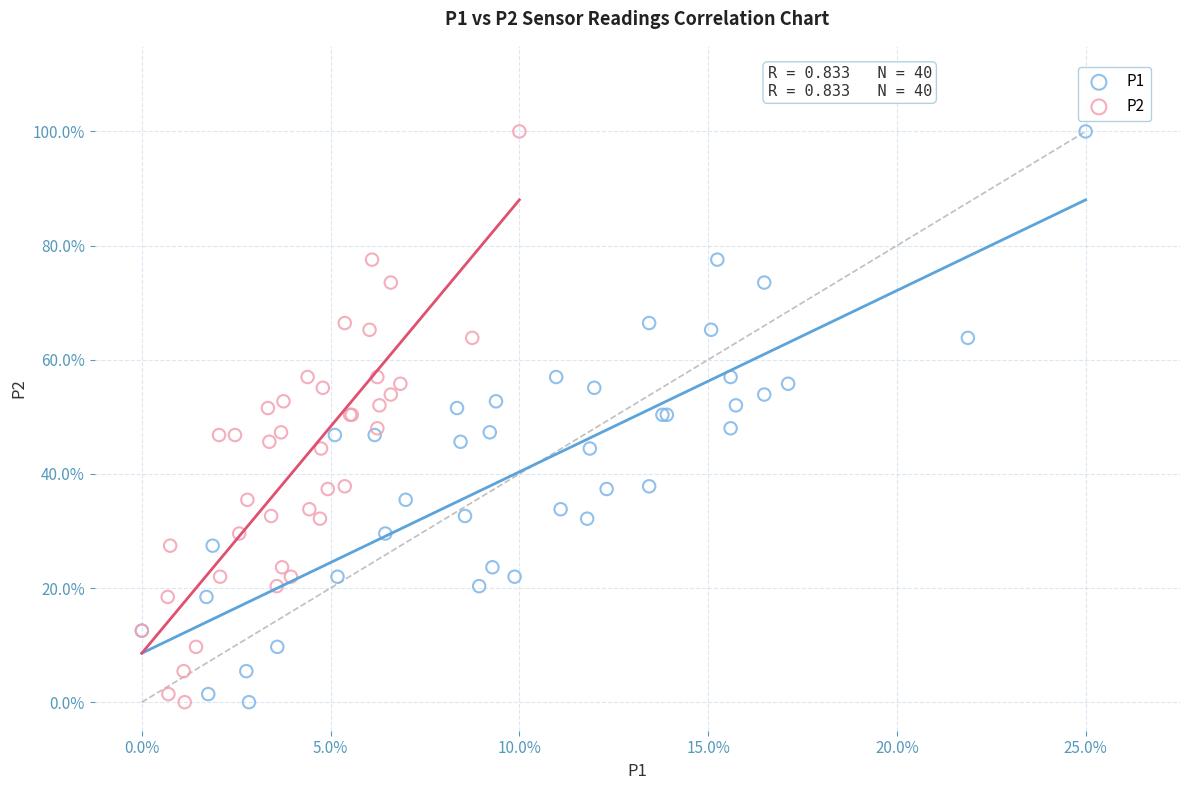

What are all the series names shown in the legend?

P1, P2